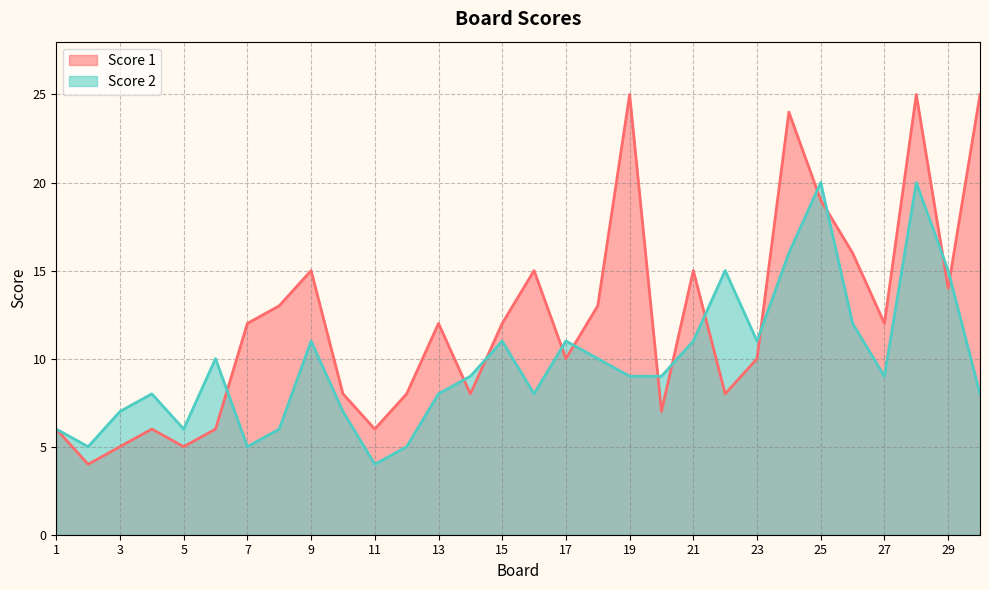

How many values in the Score 1 series exceed 12?

12